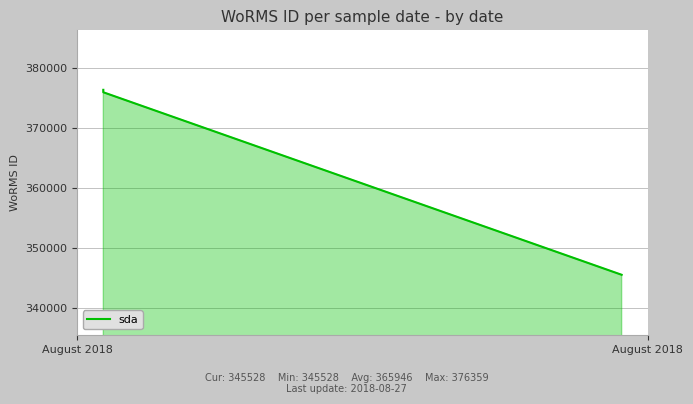

What is the difference between the maximum and minimum values?

30831